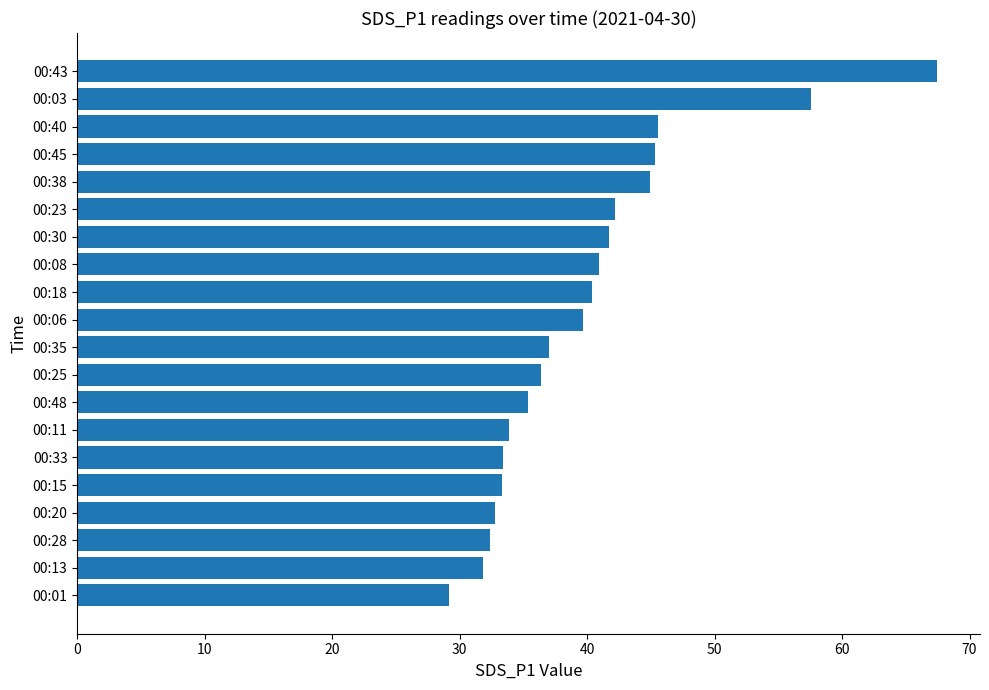

Which category has the highest value across all series?

00:43